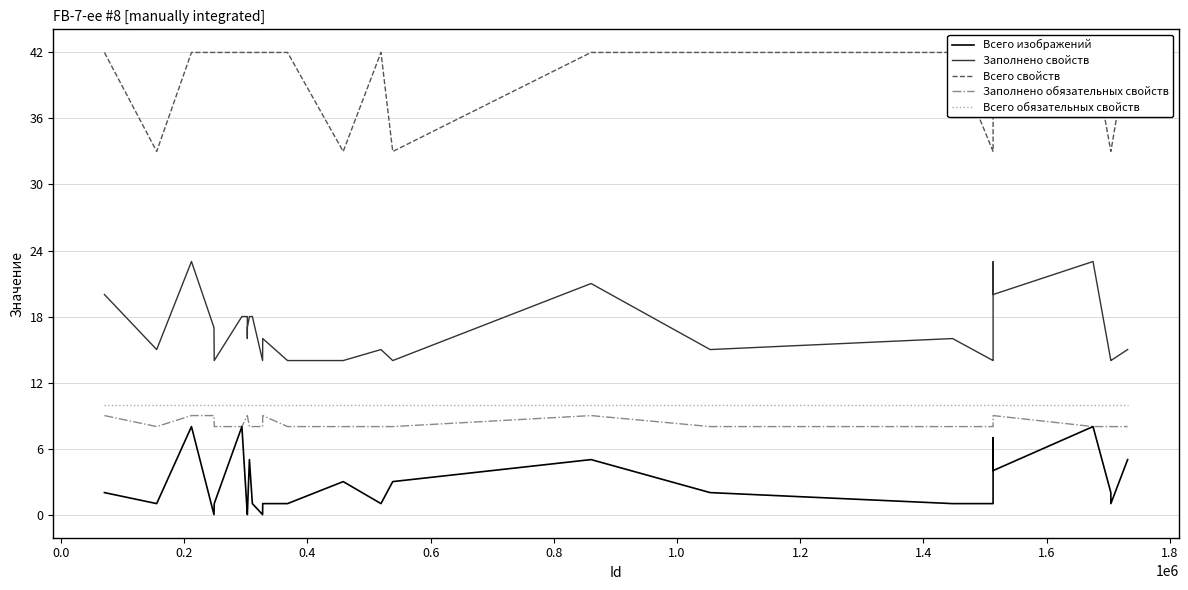

True or false: Всего обязательных свойств and Заполнено обязательных свойств cross at least once.

False